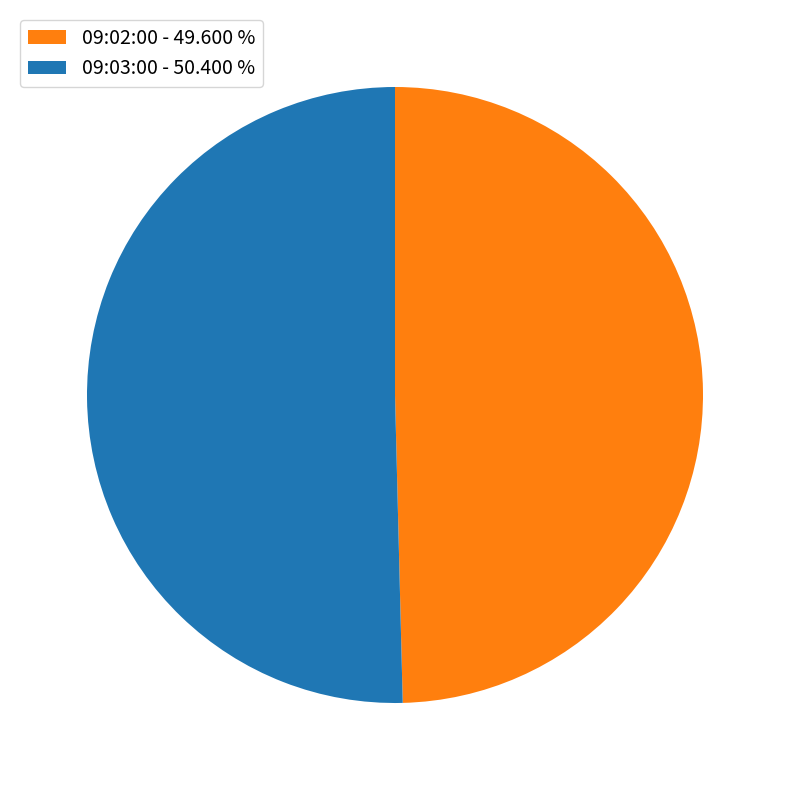

Do 09:02:00 - 49.600 % and 09:03:00 - 50.400 % together represent more than half of the pie?

Yes